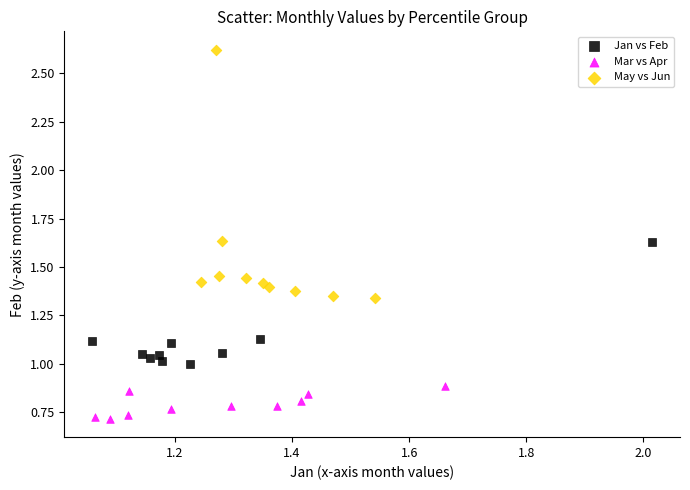

Which series has the largest Y range (max minus min)?

May vs Jun